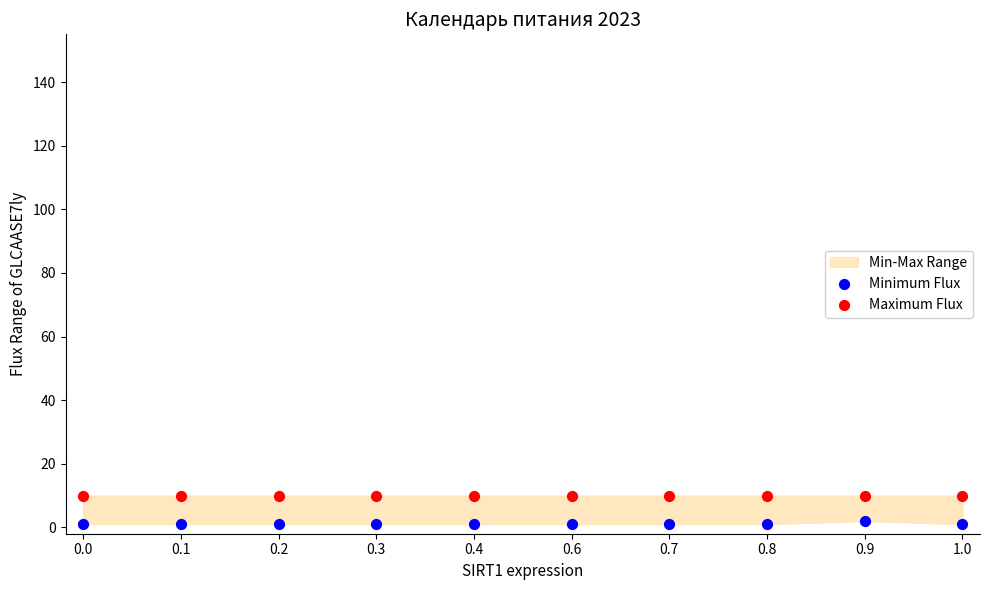

Which series contains the highest Y value?

Maximum Flux